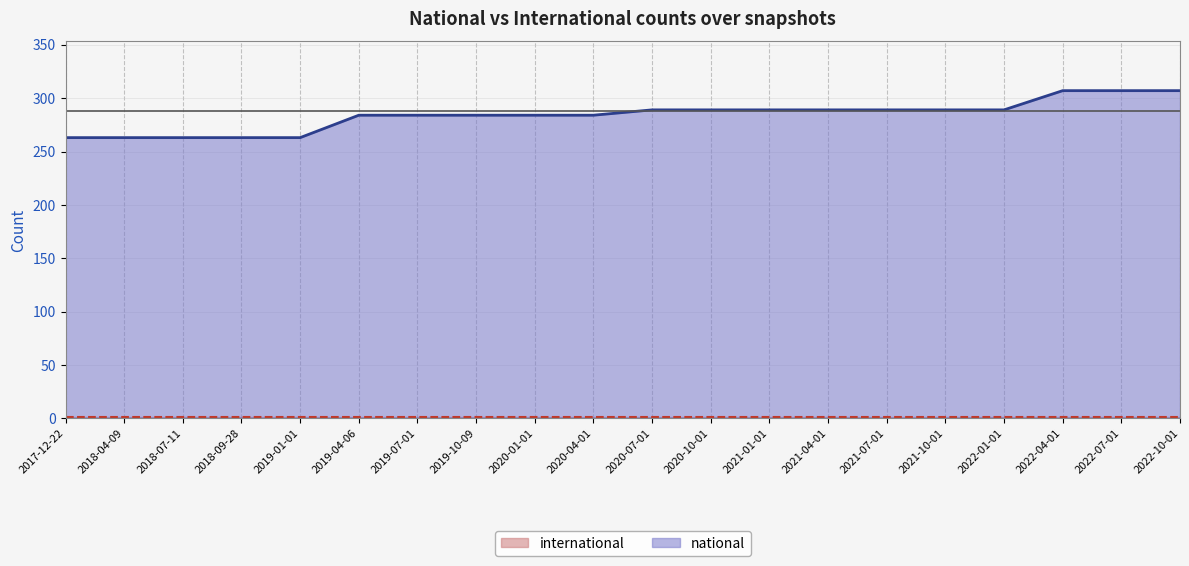

Does the chart display data point markers on the line(s)?

No